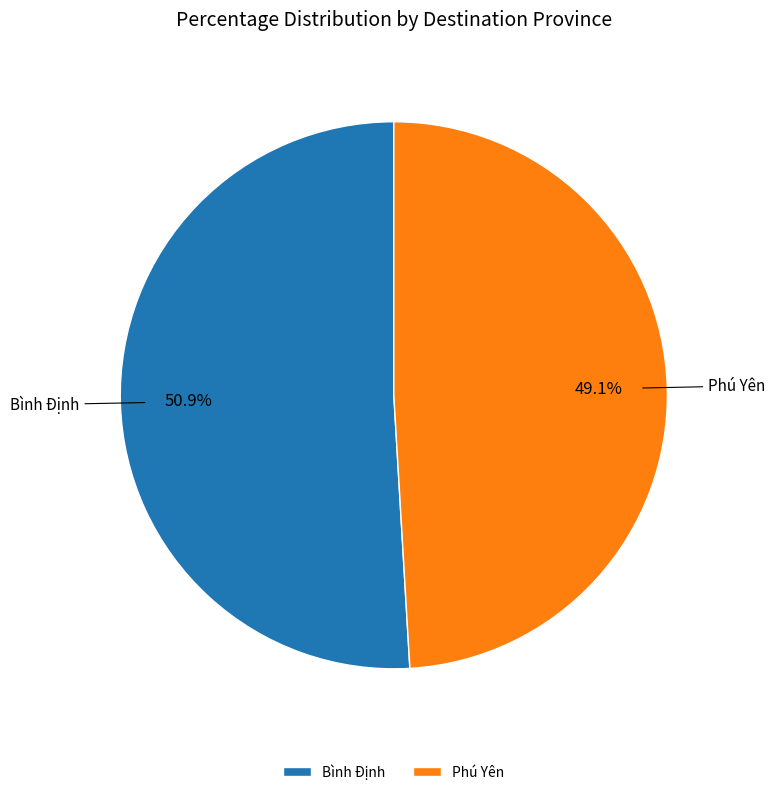

To the nearest percent, what portion does Phú Yên represent?

49%